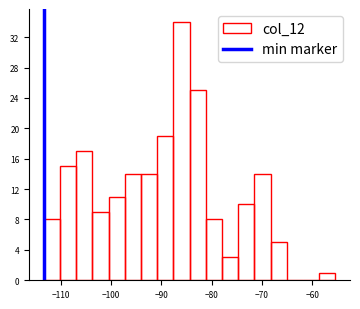

Read against the x-axis, roughly where is the centre of the tallest bar?

-86